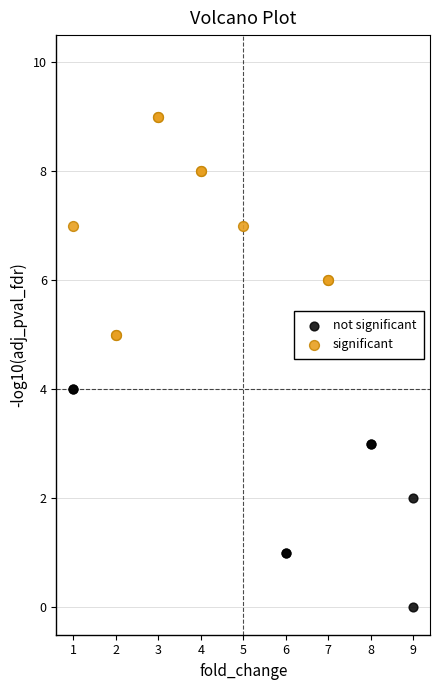

Which series contains the lowest Y value?

not significant